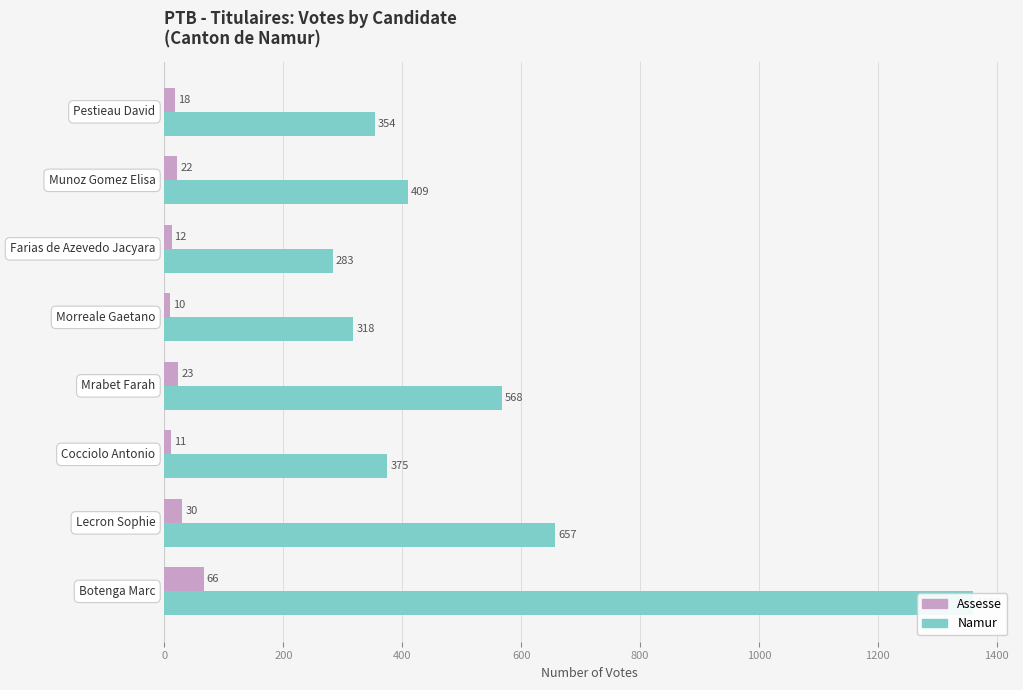

How many values in the Assesse series are below 22?

4